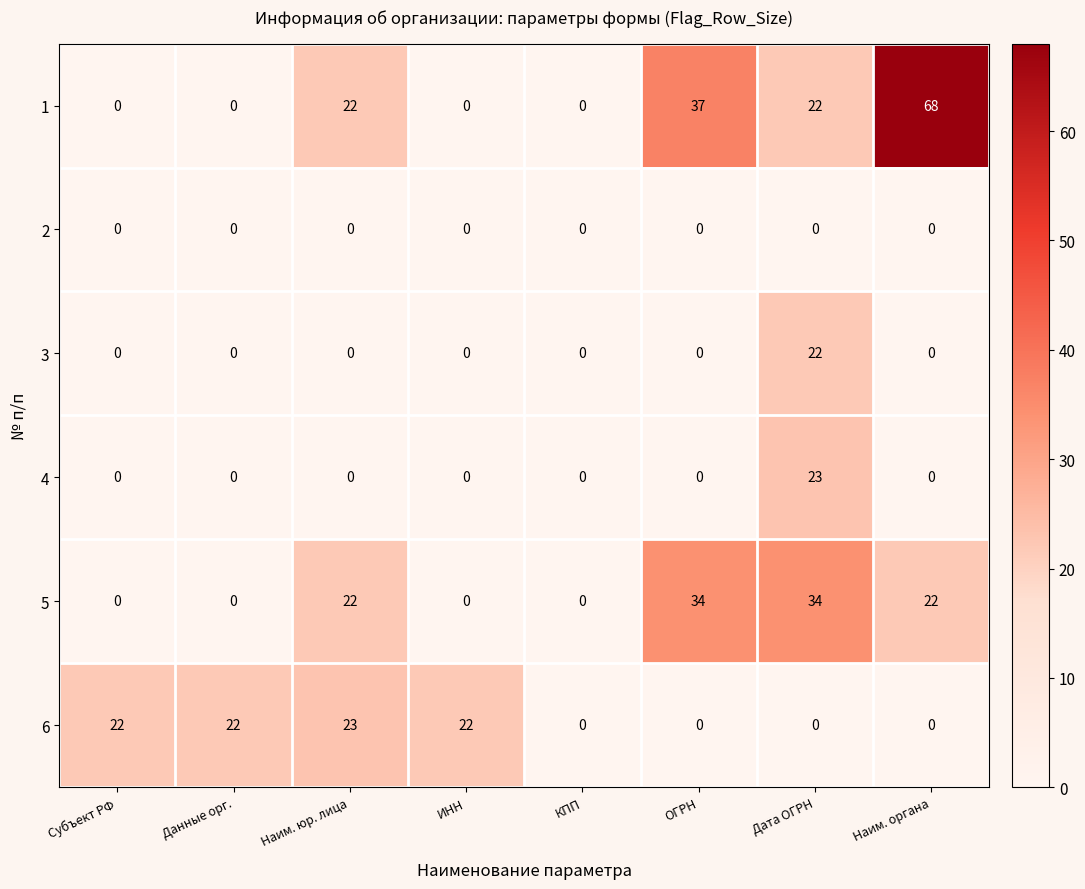

Is it true that 5 equals 22 at Наим. органа?

True